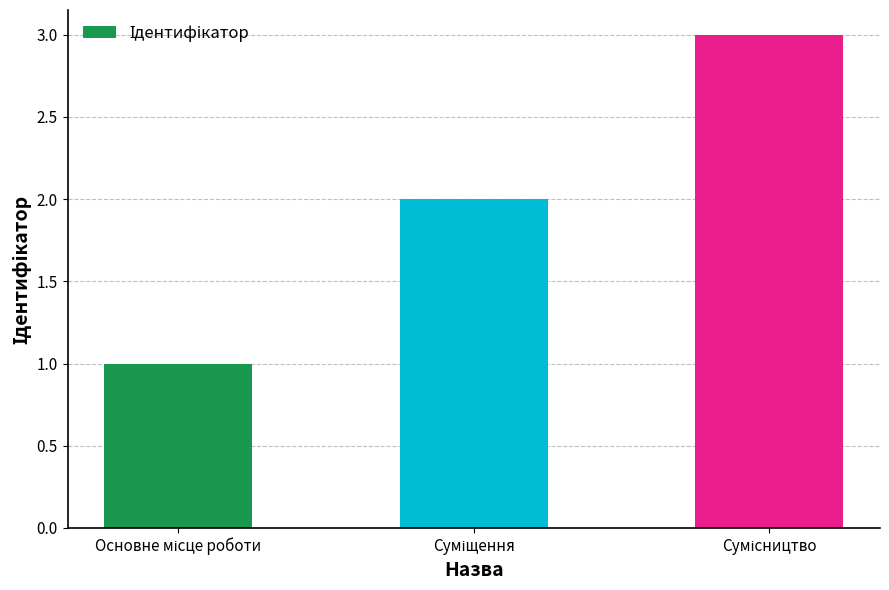

What is the sum of all values?

6